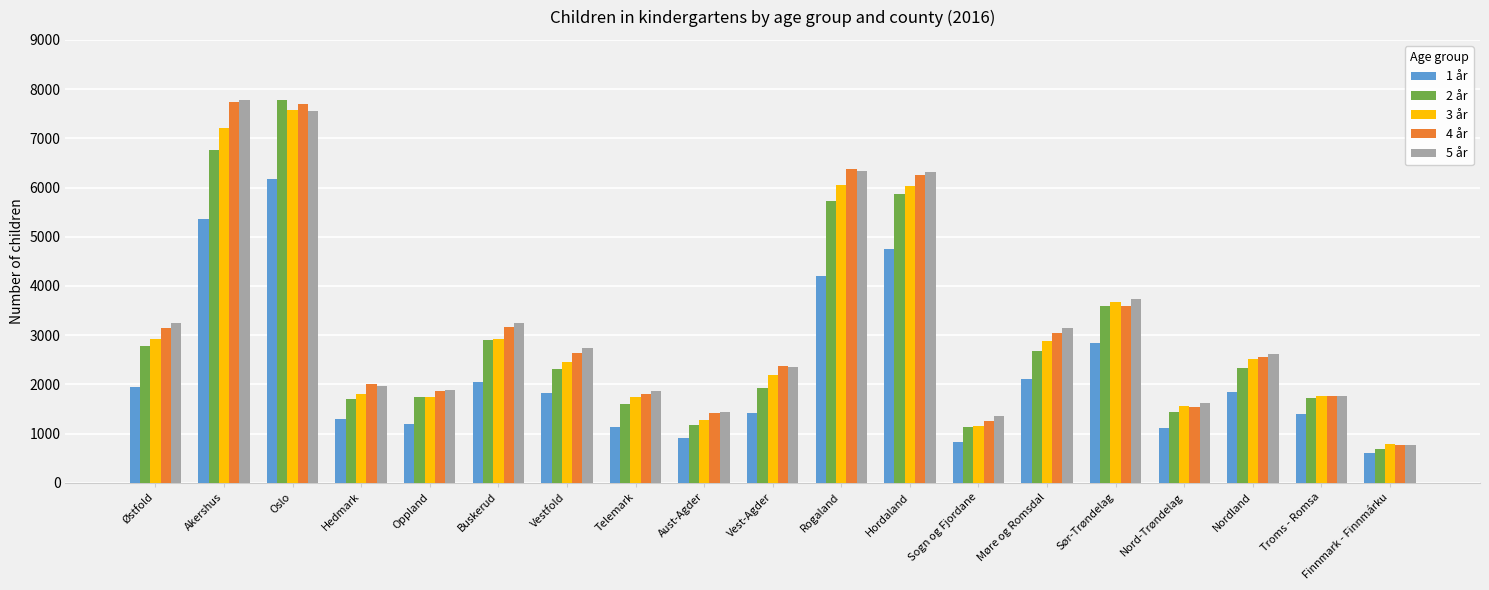

What is the difference between the second highest and second lowest values in the 5 år series?

6200